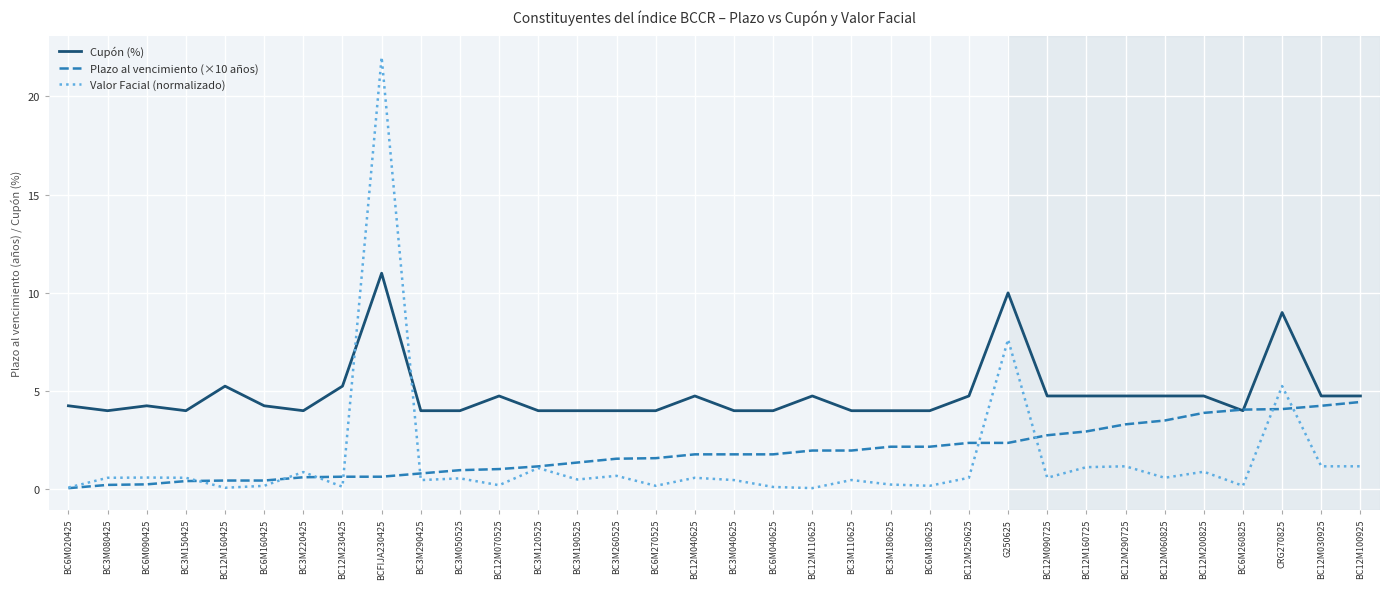

True or false: Cupón (%) has a value of 4.8 at BC12M110625.

True